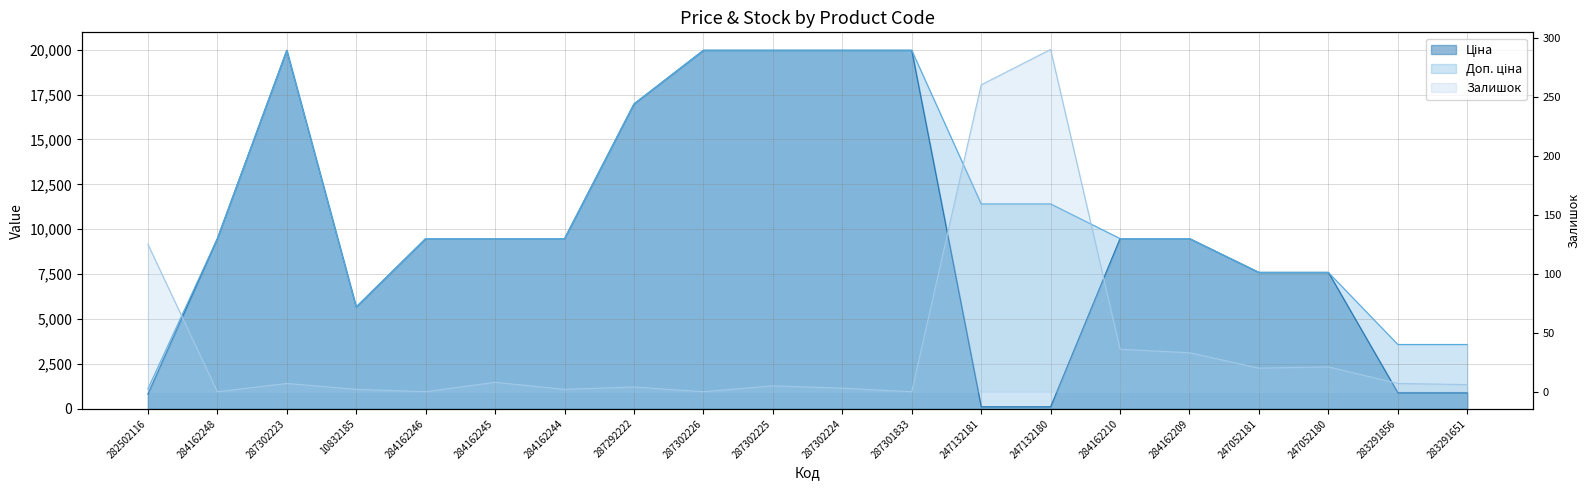

Which series has the largest range (max minus min)?

Ціна